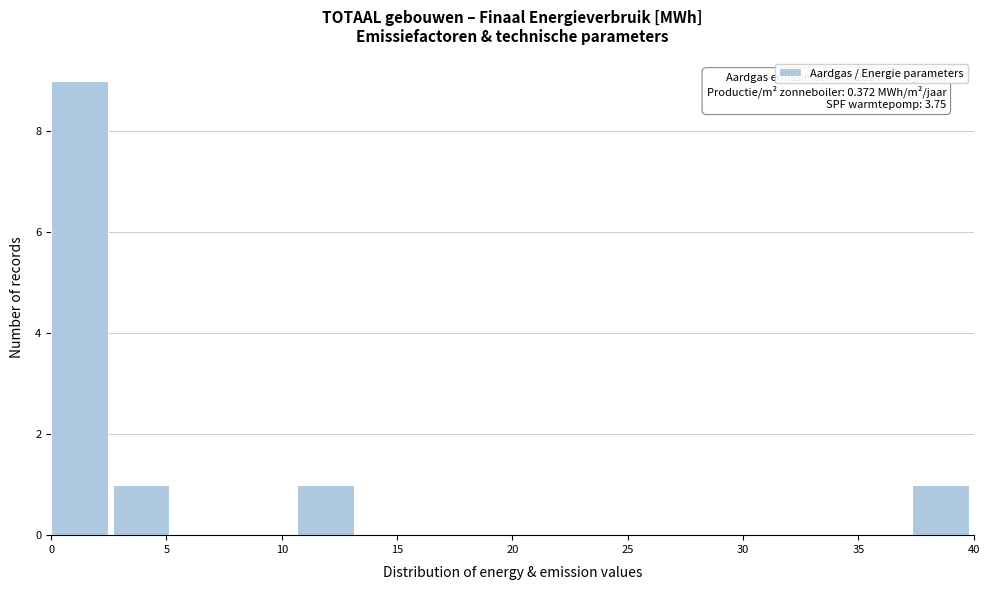

Over which range of the x-axis is the bar tallest?

0.0 to 2.5